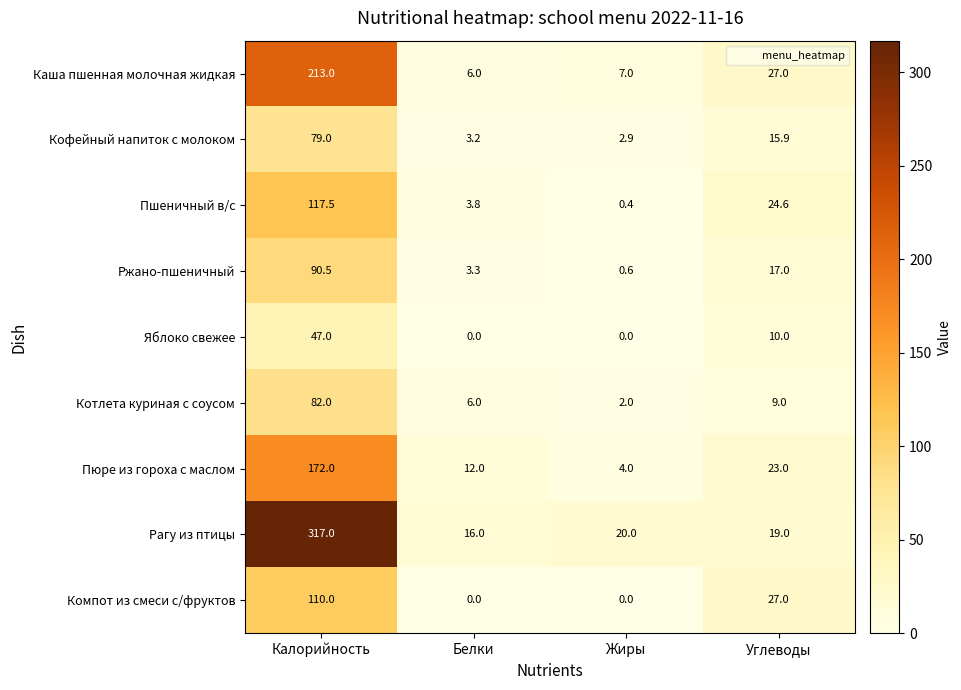

What is the difference between the maximum and second lowest values in the Пюре из гороха с маслом series?

160.0